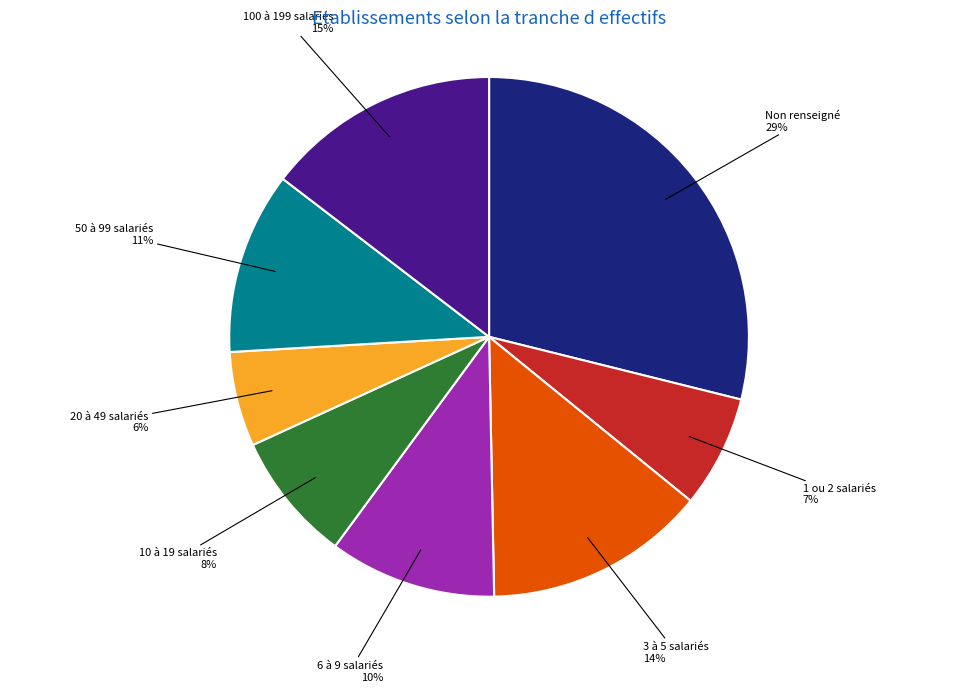

To the nearest percent, what is the combined percentage of 1 ou 2 salariés and 3 à 5 salariés?

21%